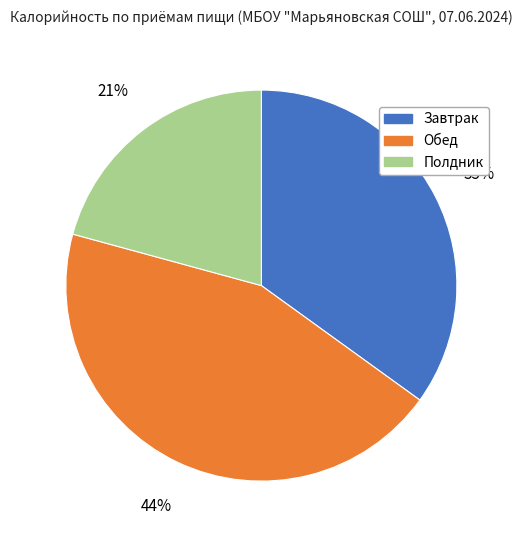

Is the sum of Завтрак and Полдник greater than half?

Yes